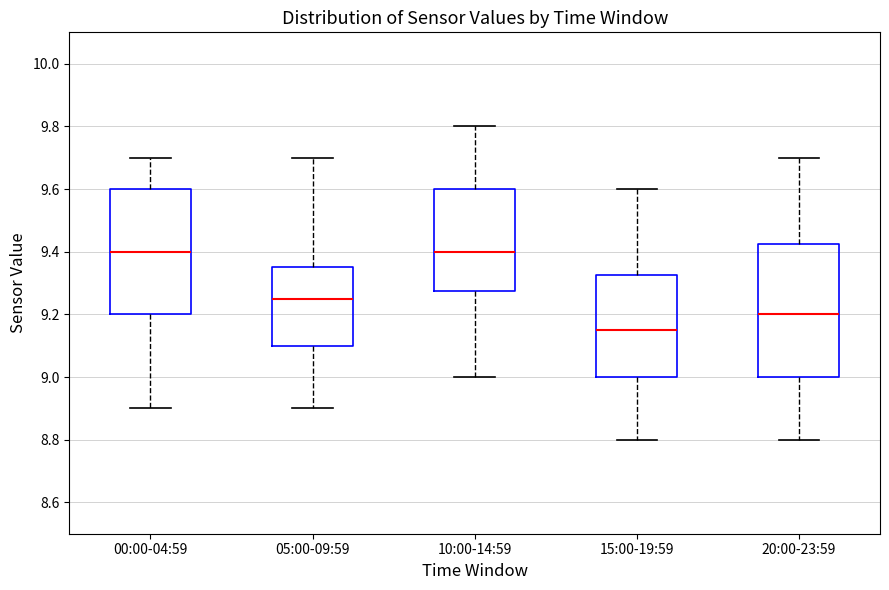

Comparing the boxes themselves (not the whiskers), which one is the tallest?

20:00-23:59